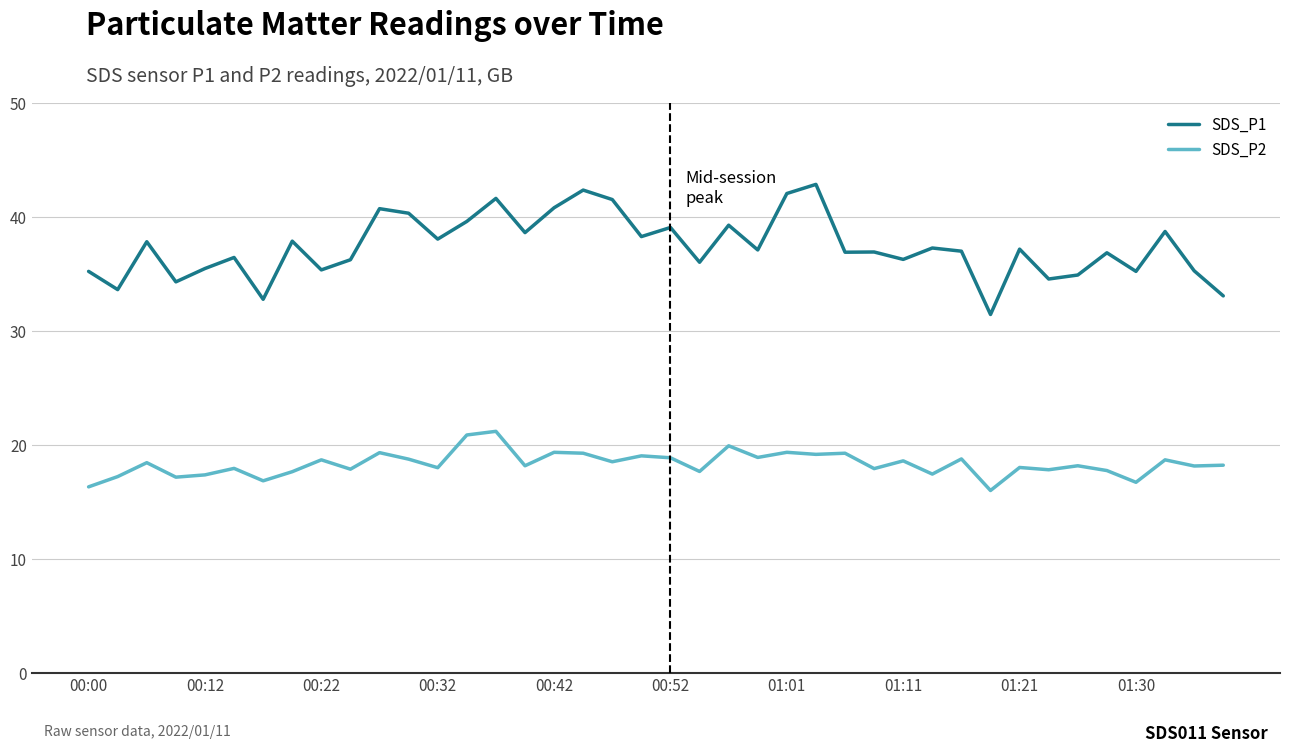

What is the difference between the maximum and minimum values in the SDS_P1 series?

11.4